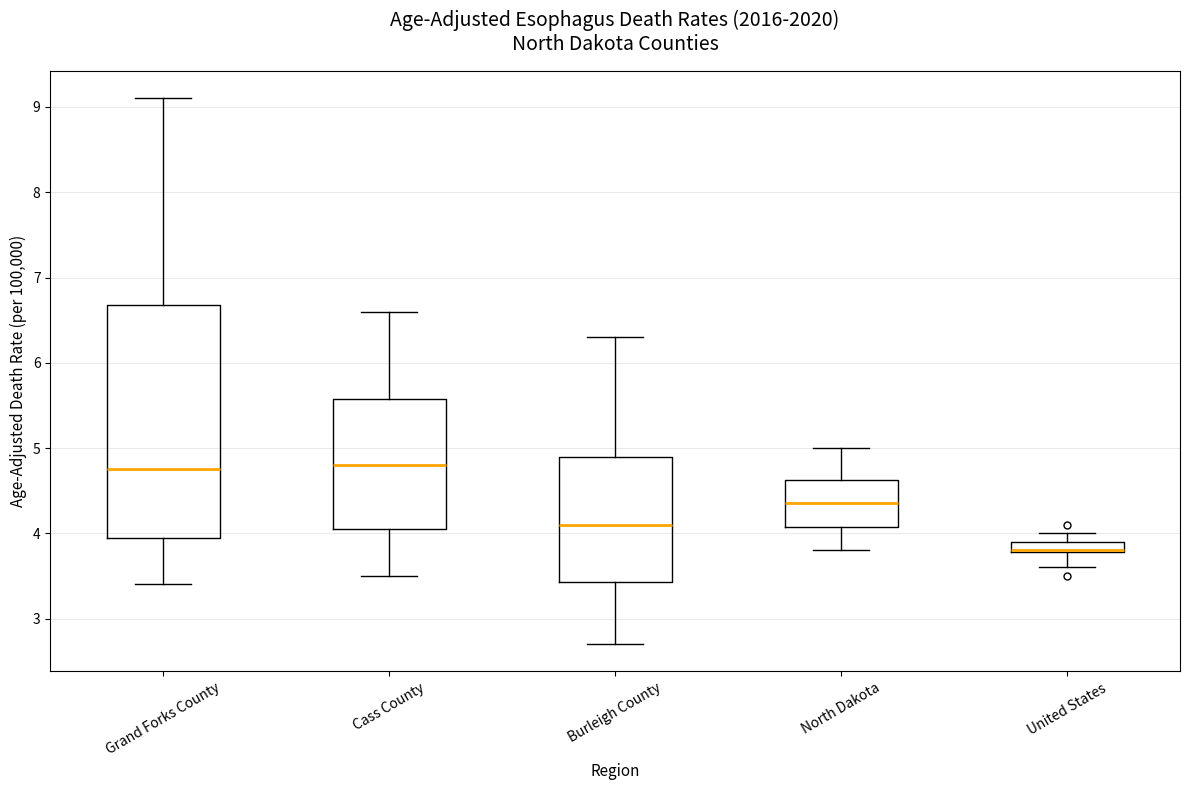

Comparing the boxes themselves (not the whiskers), which one is the tallest?

Grand Forks County